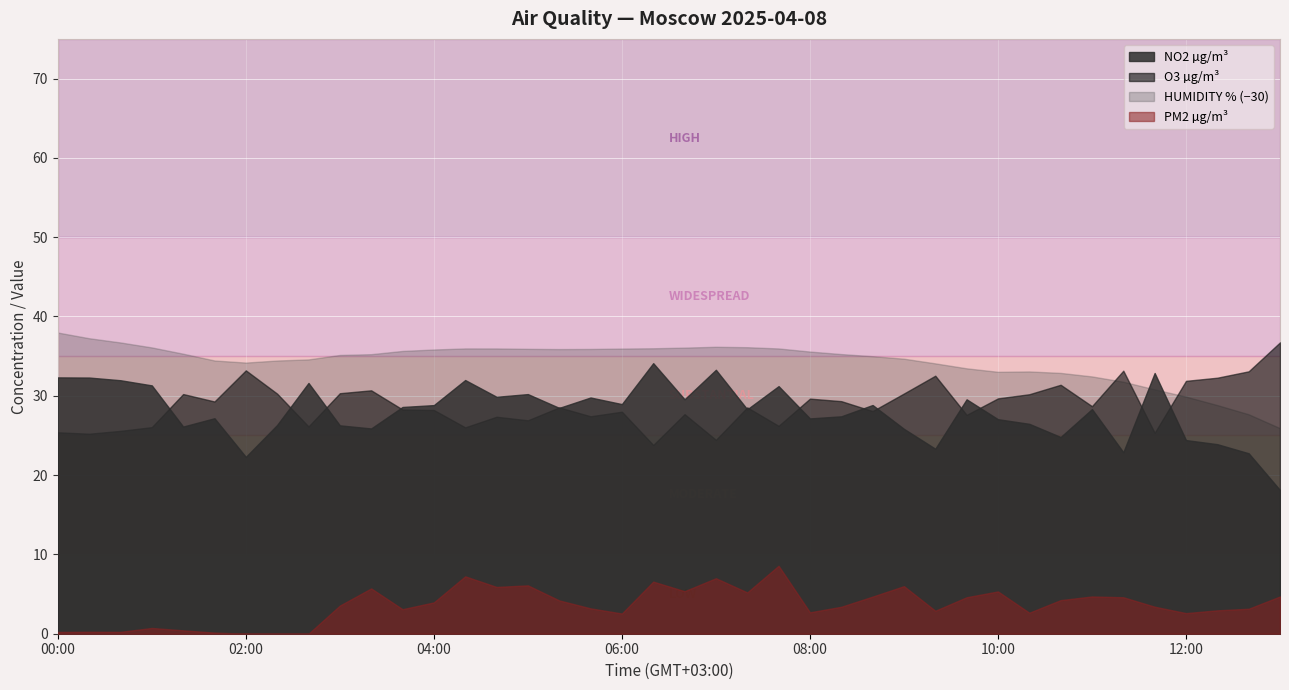

What is the label of the 32nd point from the right?

02:40